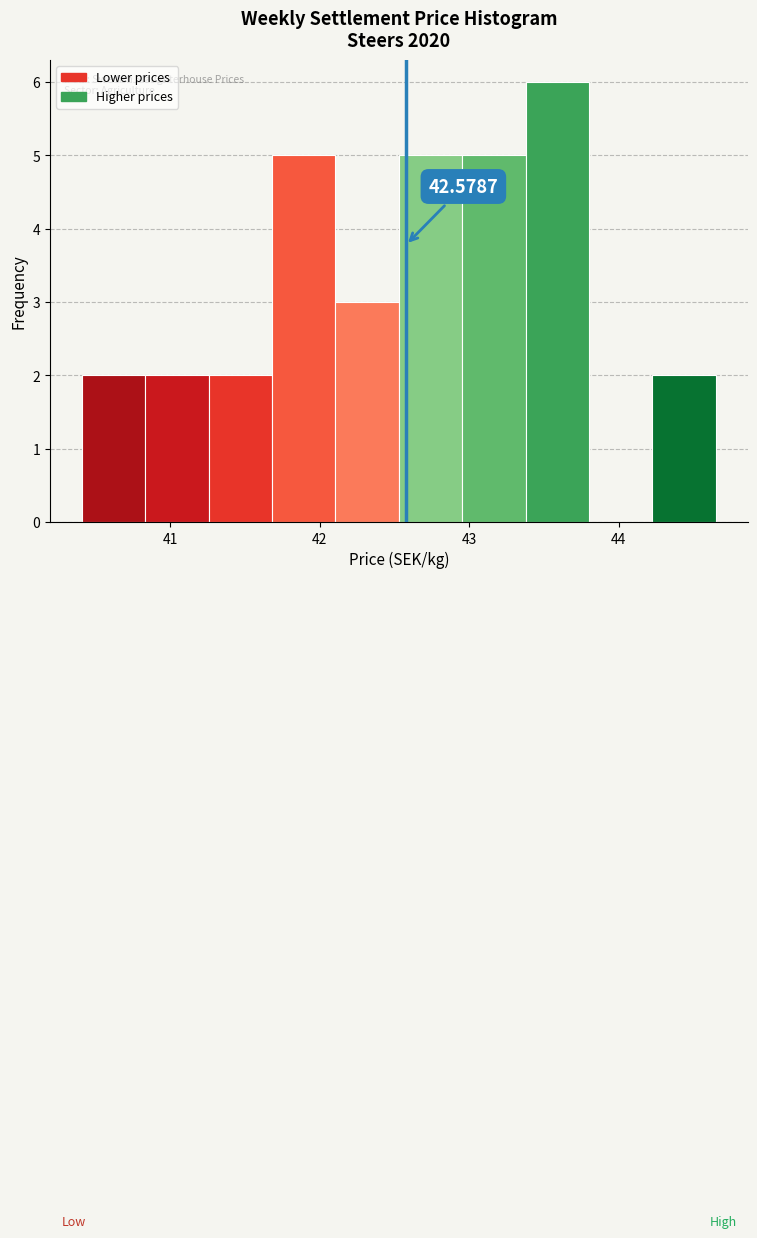

Which range on the x-axis has the tallest bar?

43.4 to 43.8